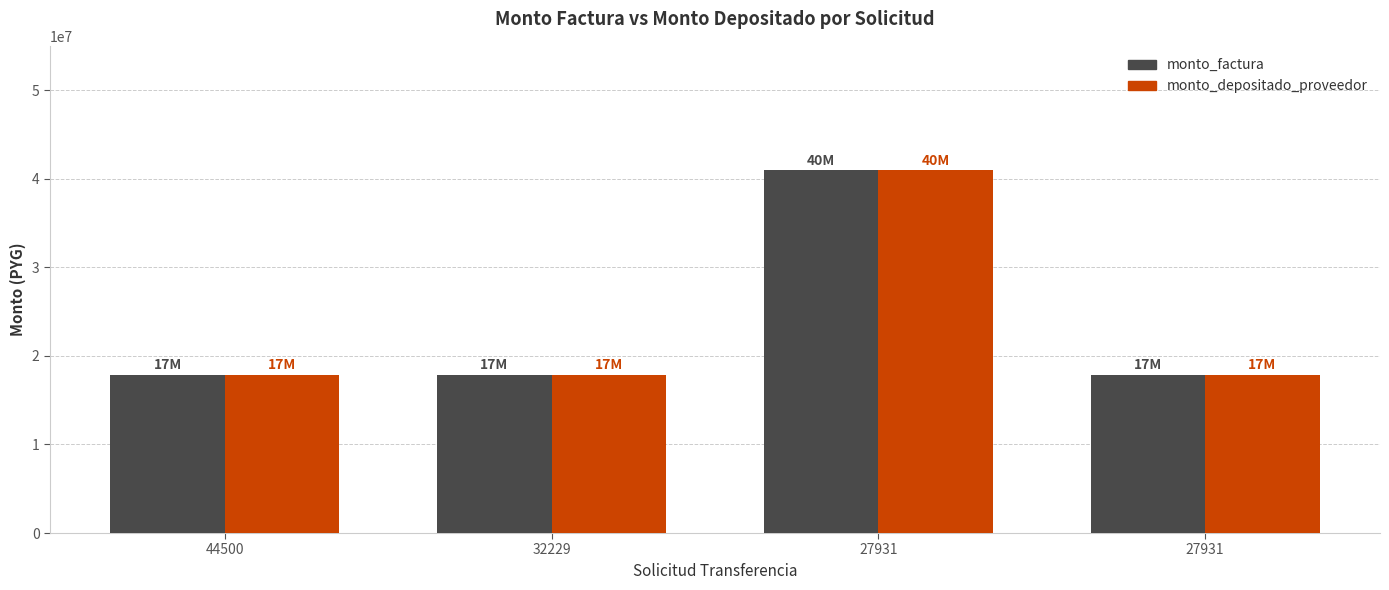

What are all the series names shown in the legend?

monto_factura, monto_depositado_proveedor